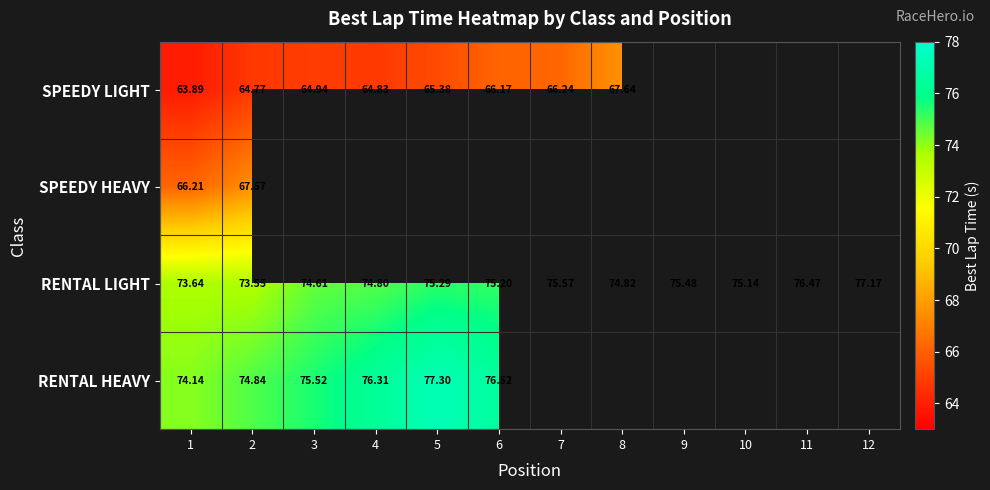

At which category is the sum across all series the highest?

2